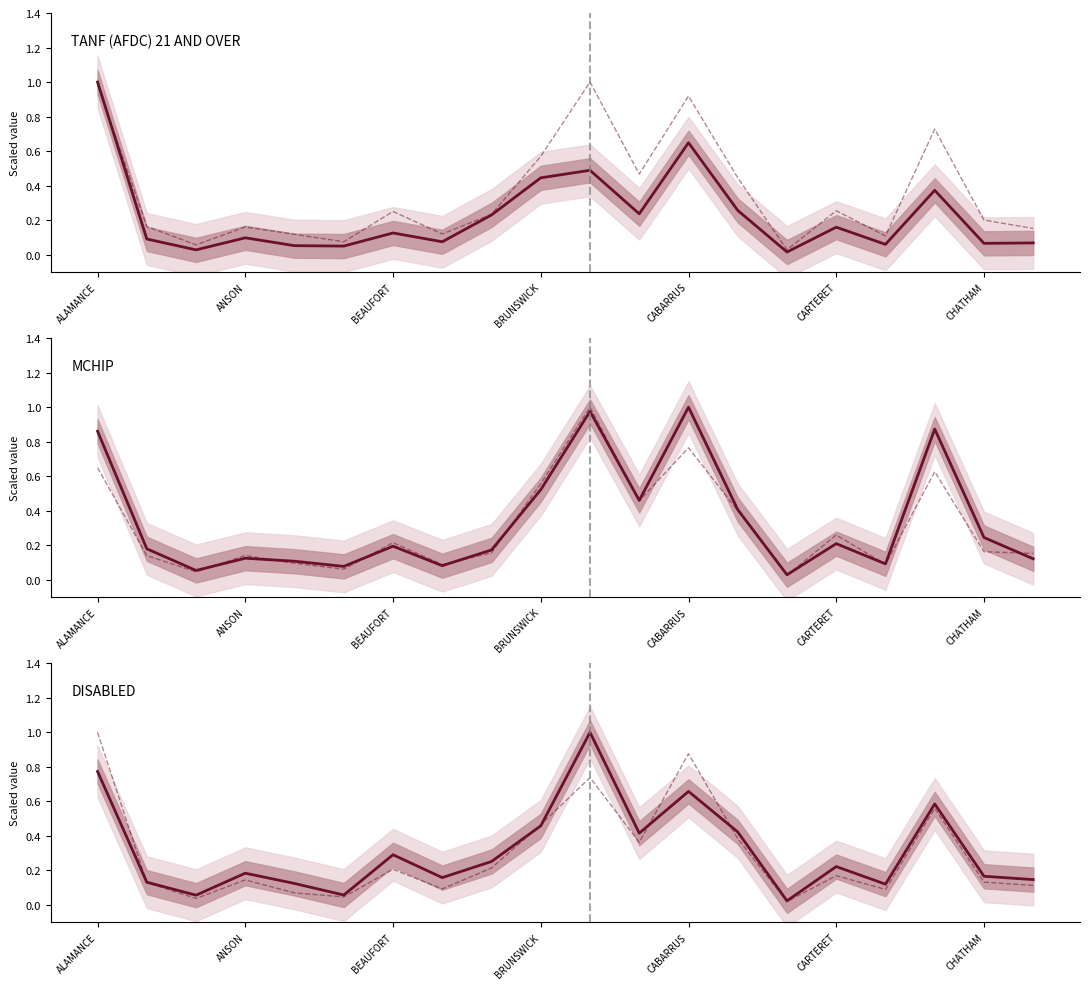

How many lines are shown in the chart?

6